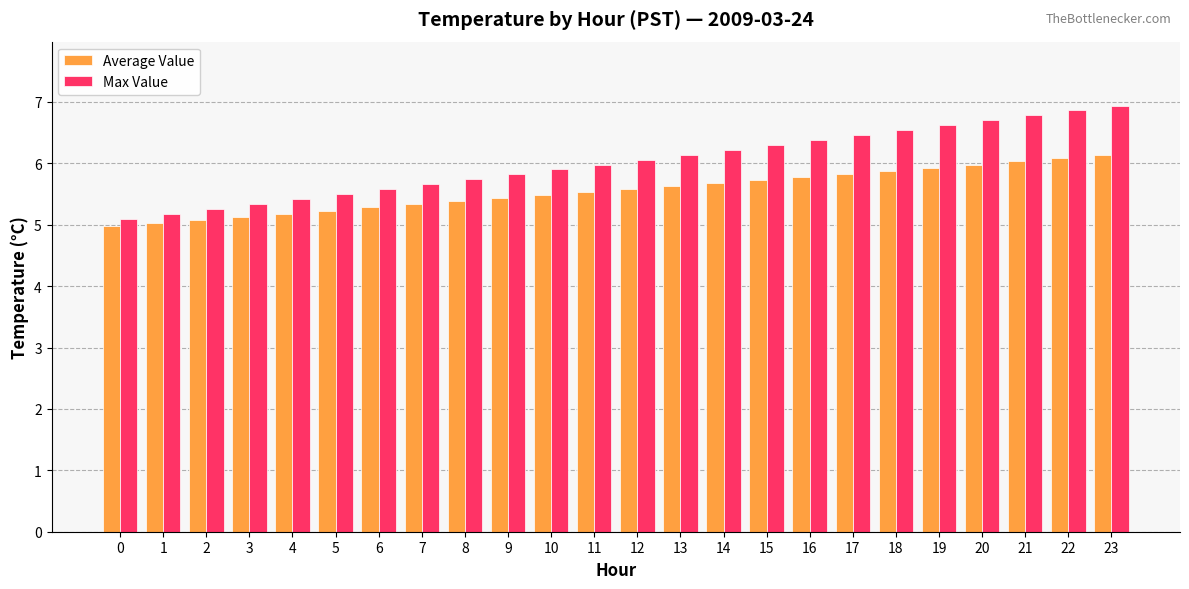

What is the total value across all series at 14?

11.9